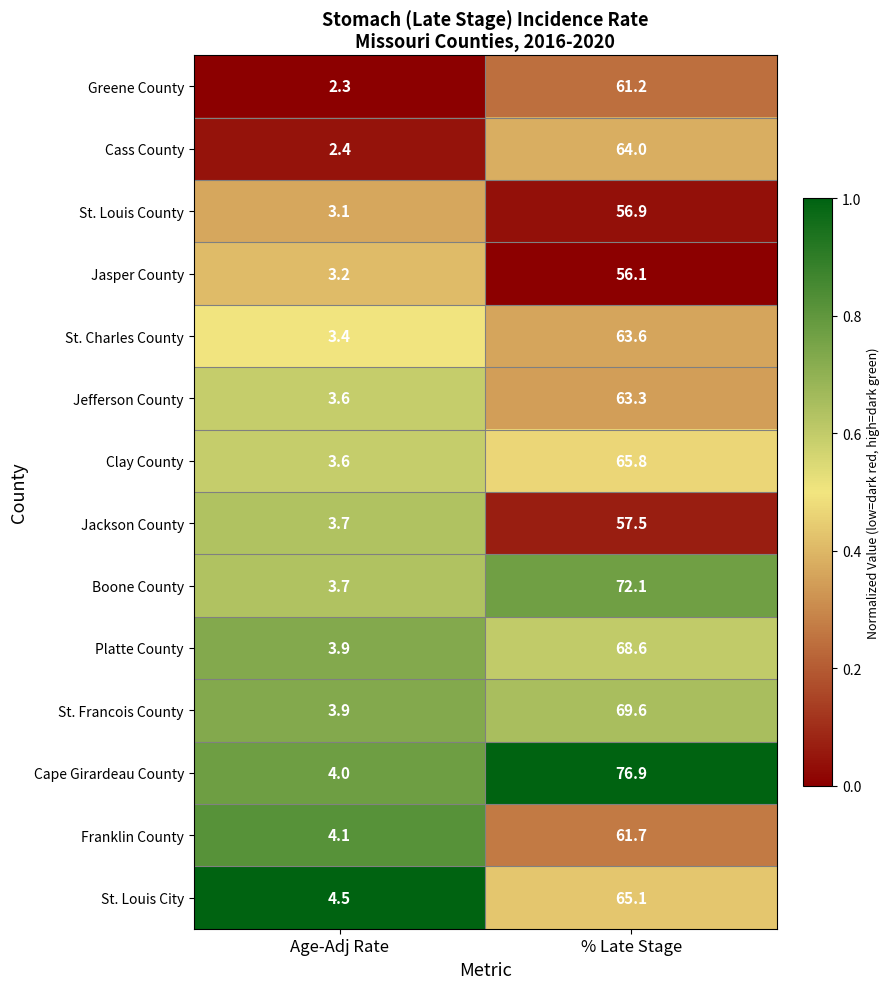

Is the value of St. Louis County at Age-Adj Rate greater than the value of Cass County at Age-Adj Rate?

Yes